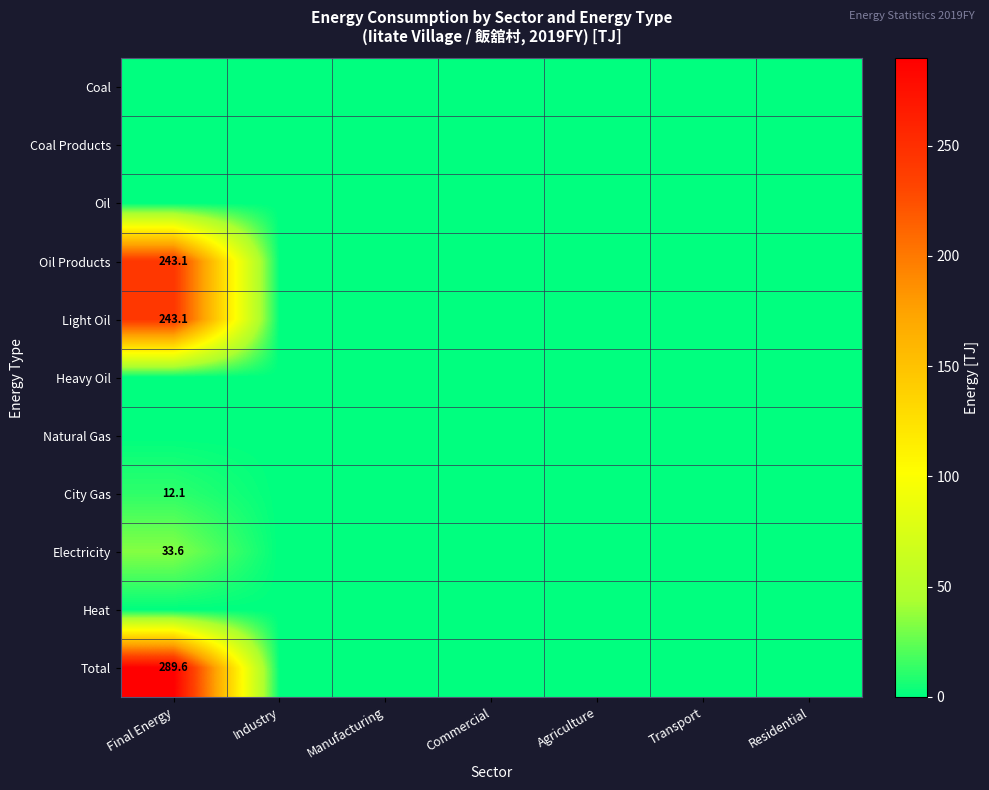

At which category is the sum across all series the highest?

Final Energy